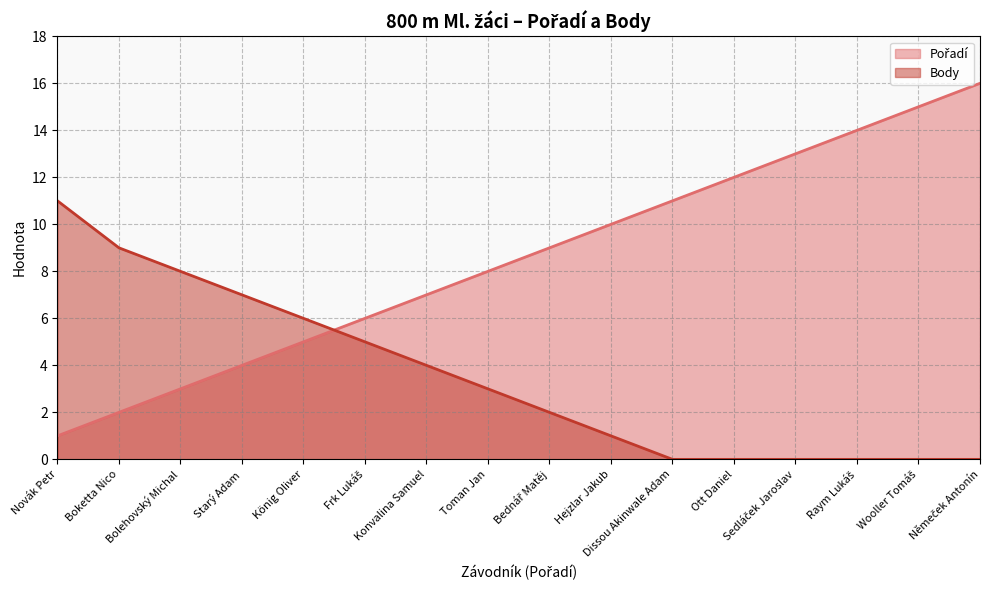

How many data points in Body are above 3?

7